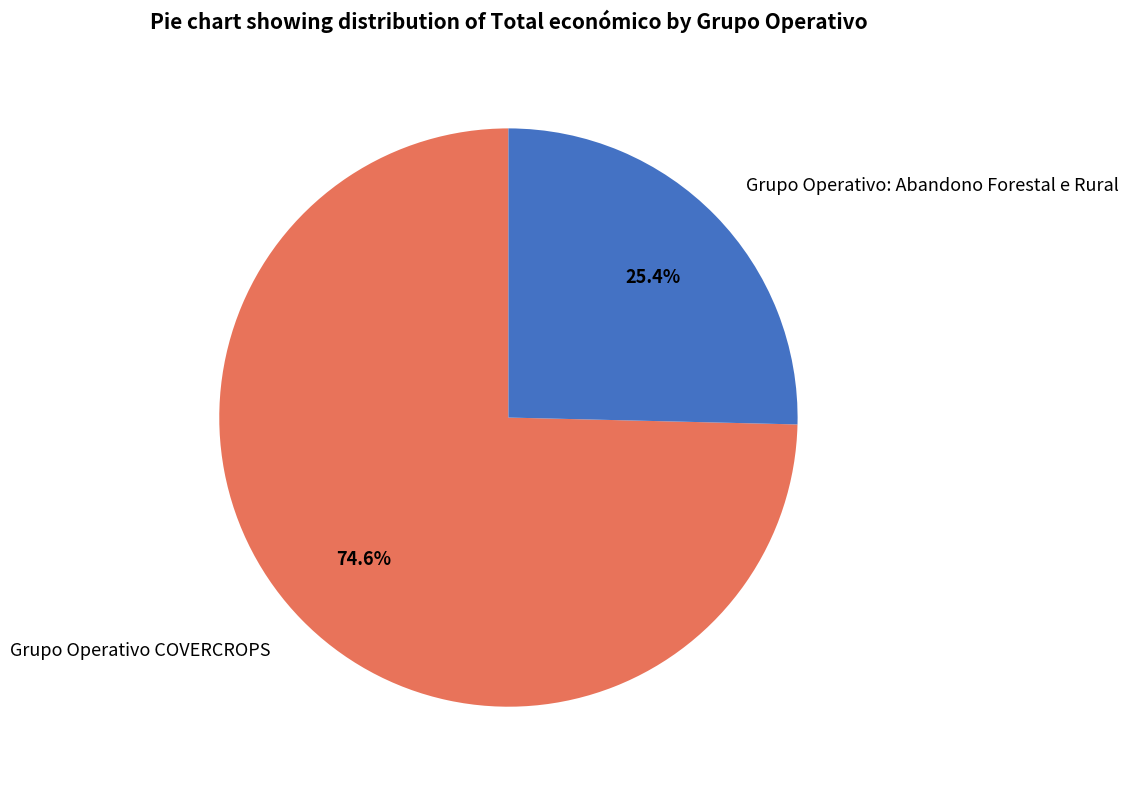

Rank the categories by value from lowest to highest.

Grupo Operativo: Abandono Forestal e Rural, Grupo Operativo COVERCROPS